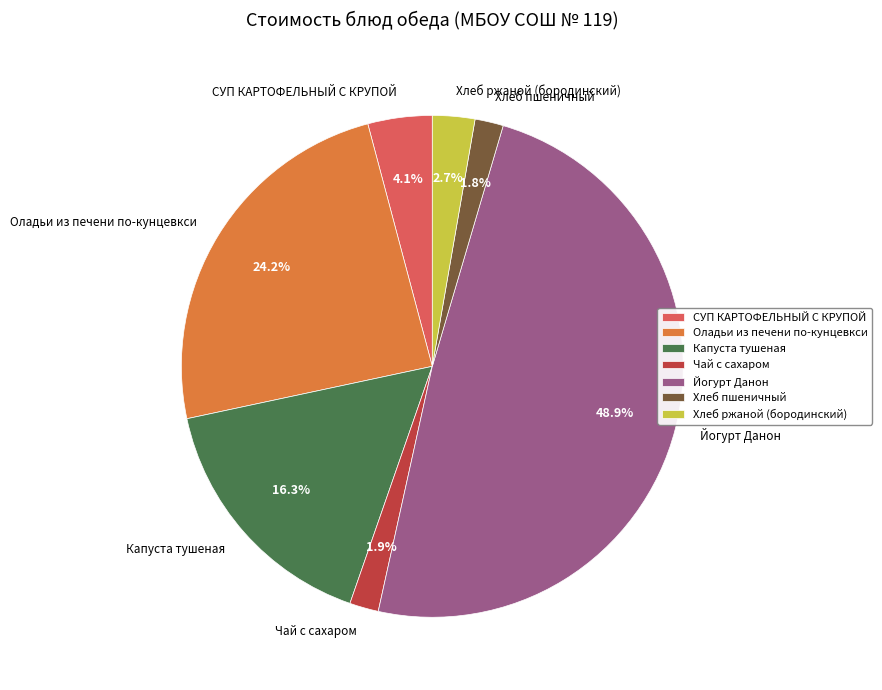

Is it true that Оладьи из печени по-кунцевкси is 24% of the pie?

True